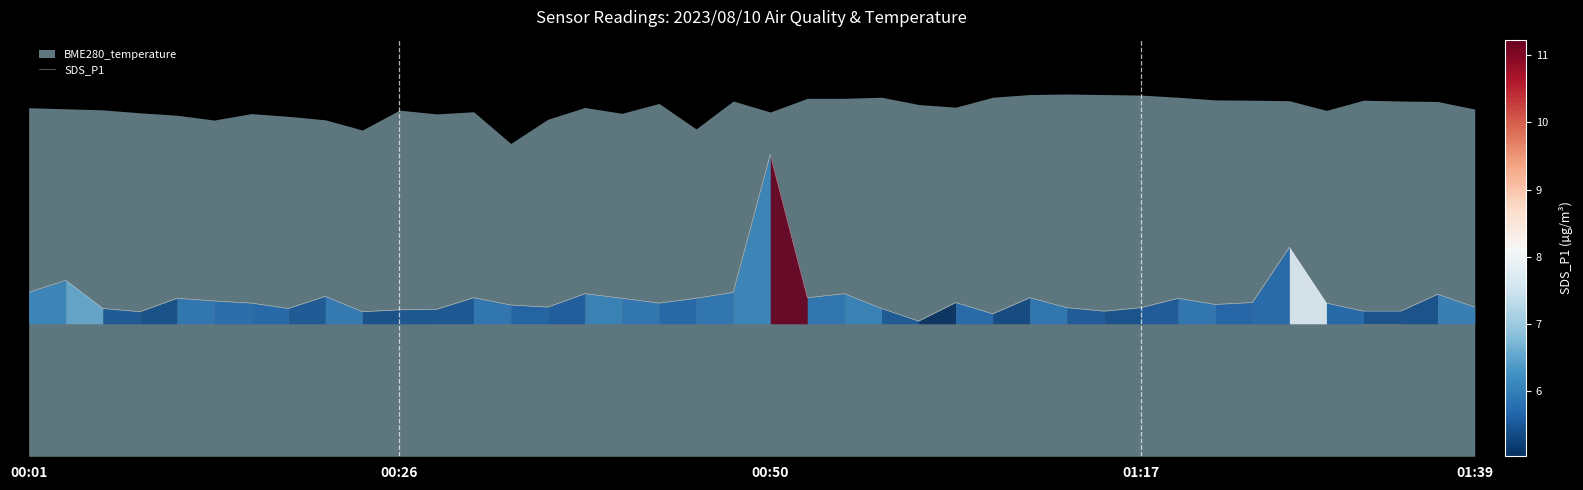

Is it true that the value at 11 is 5.5?

True